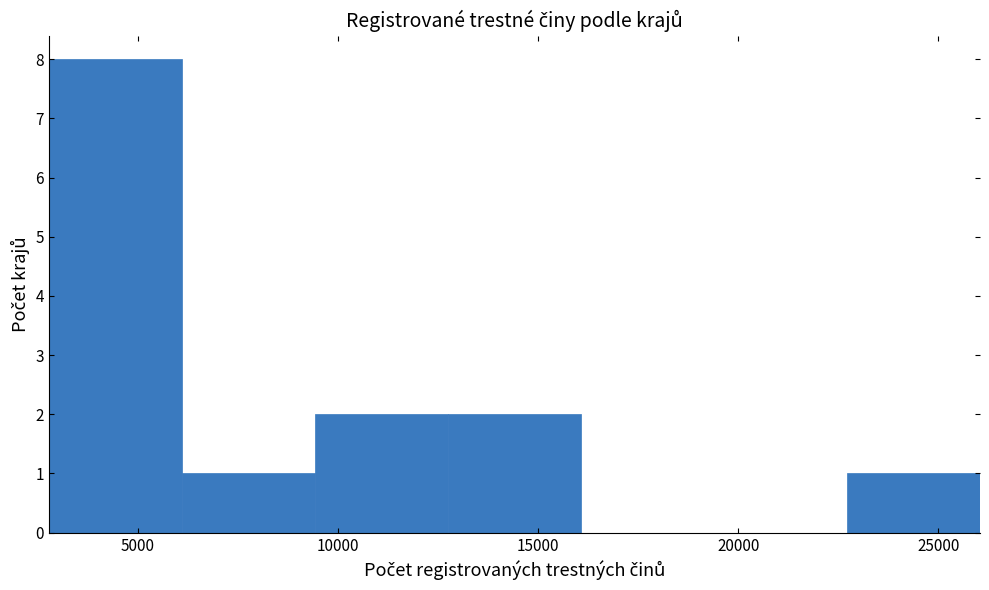

Which range on the x-axis has the tallest bar?

3000 to 6000